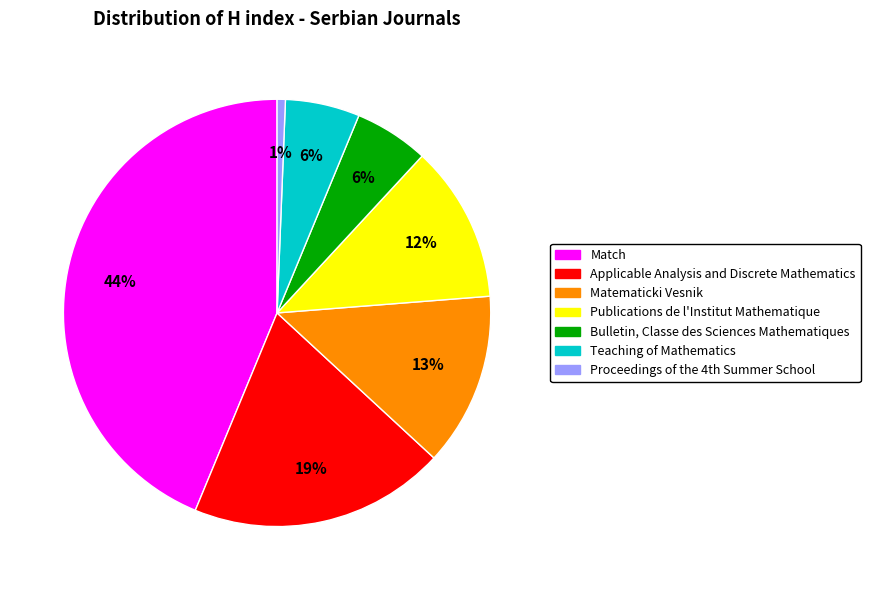

Is there any slice that represents more than half of the pie?

No